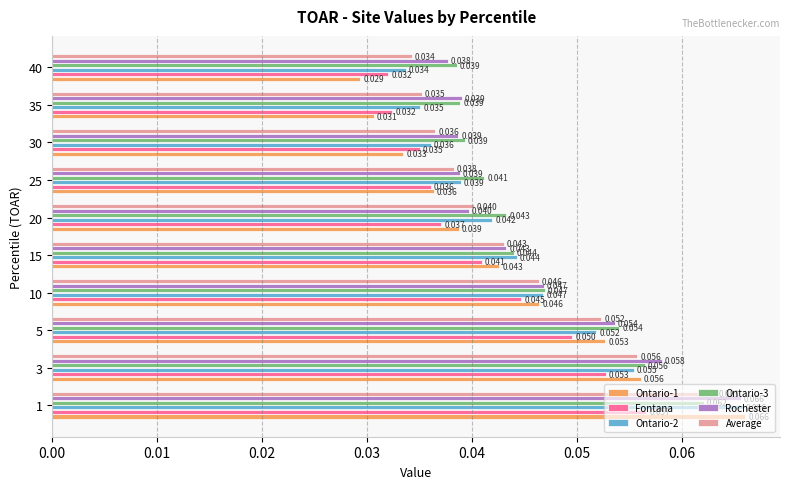

Is the value of Average at 15 greater than the value of Ontario-1 at 35?

Yes